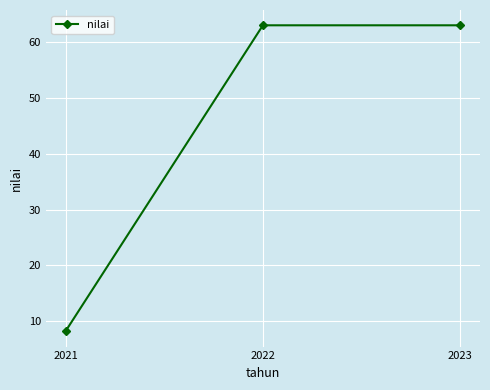

What is the sum of all values?

134.2